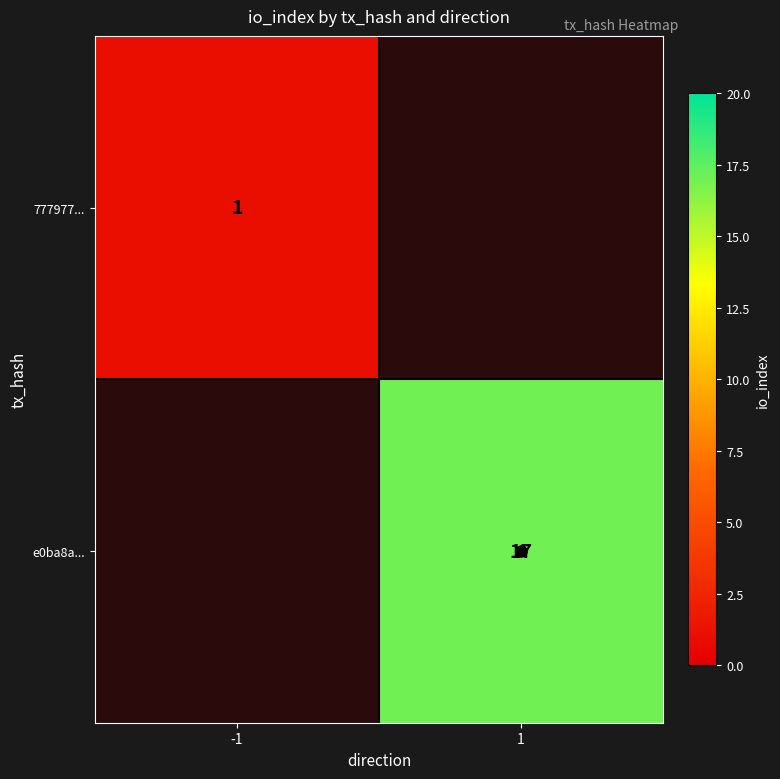

The value of e0ba8a... at 1 is 24. True or false?

False